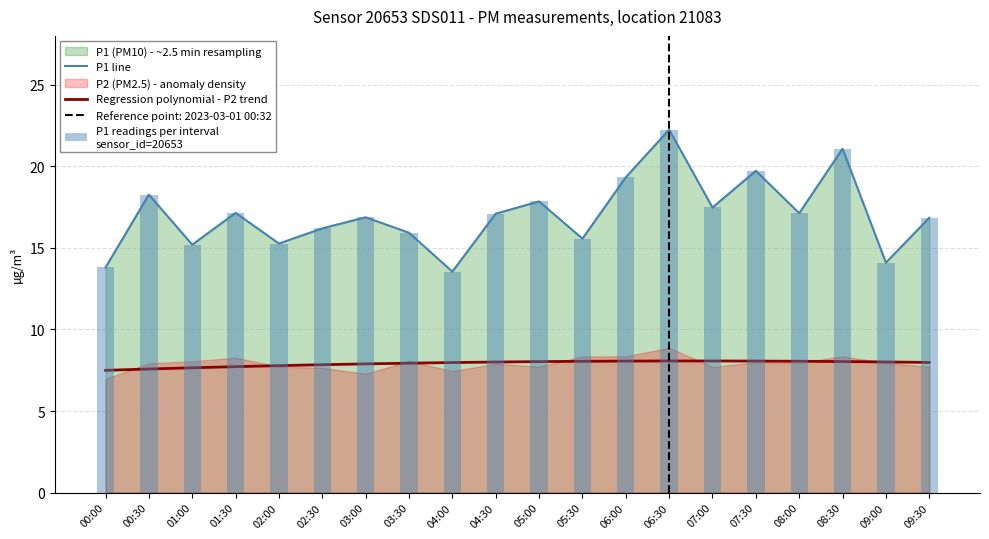

What is the total value across all series at 08:00?

42.3